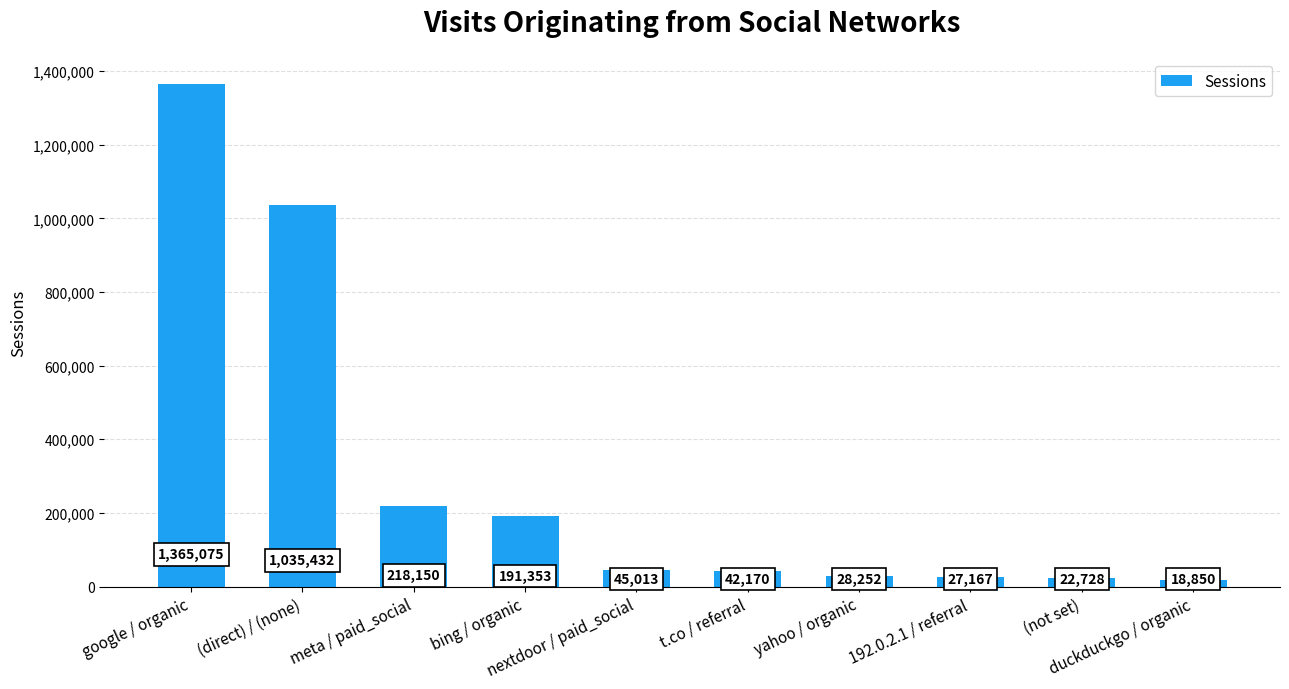

At which label does the data first exceed 45013?

google / organic